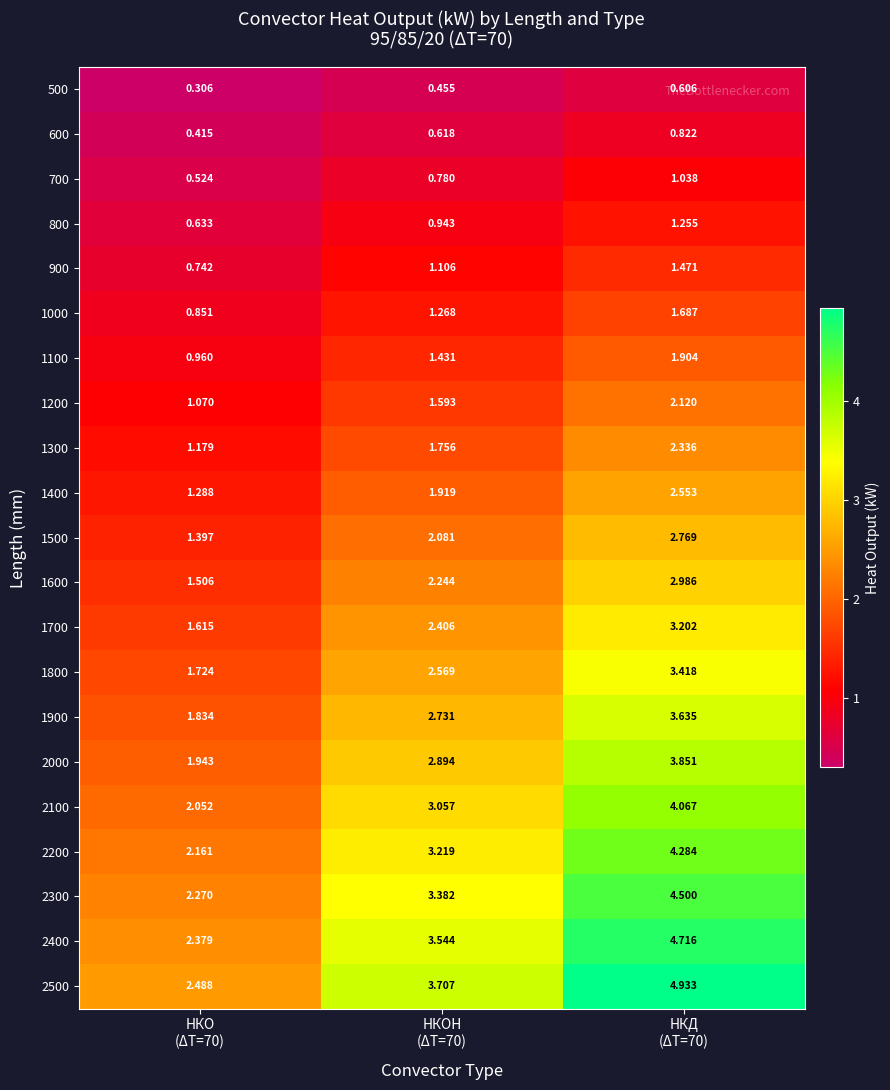

List the series in order of their peak value, highest first.

2500, 2400, 2300, 2200, 2100, 2000, 1900, 1800, 1700, 1600, 1500, 1400, 1300, 1200, 1100, 1000, 900, 800, 700, 600, 500